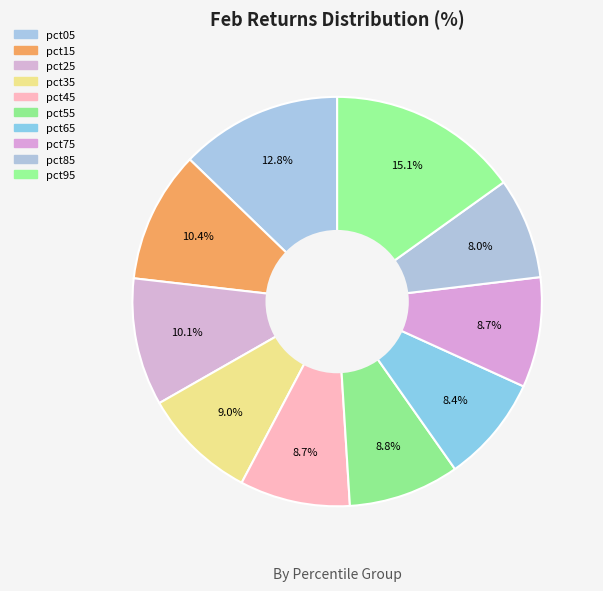

Which slice is the largest?

pct95